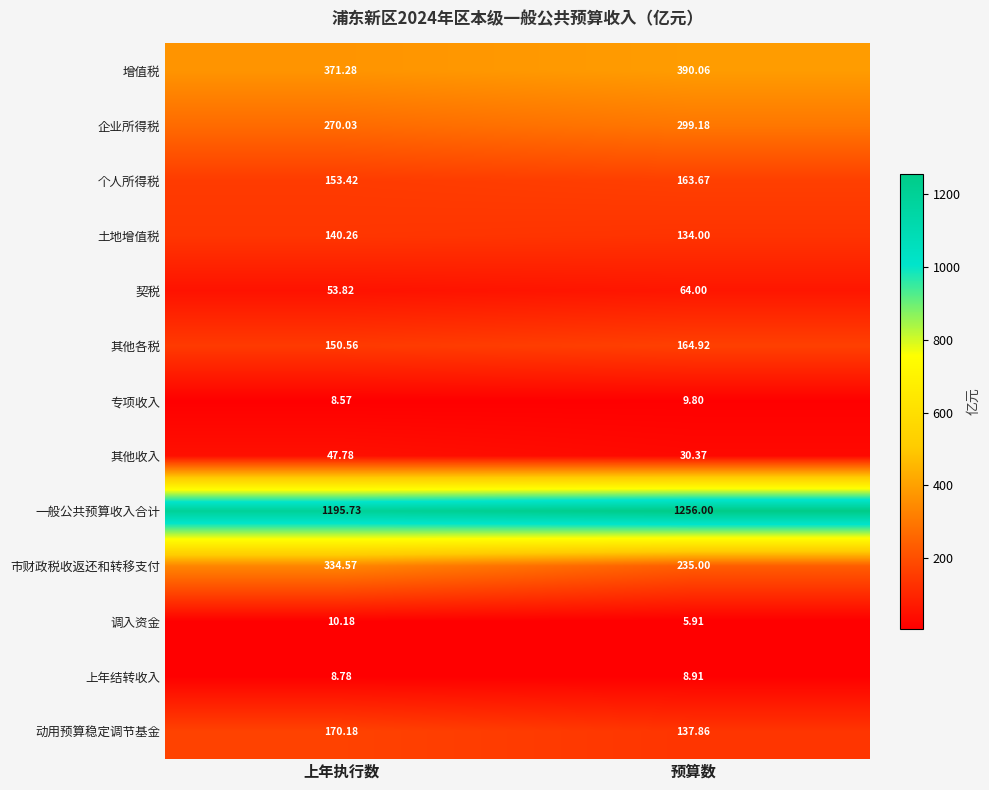

At how many categories does at least one series exceed 268?

2